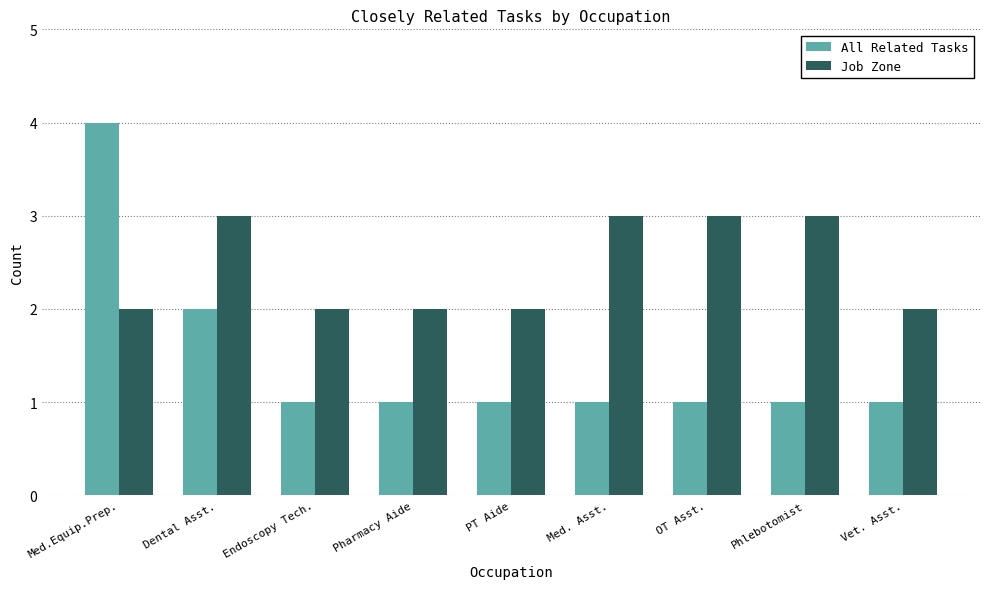

List the series in order of their peak value, highest first.

All Related Tasks, Job Zone